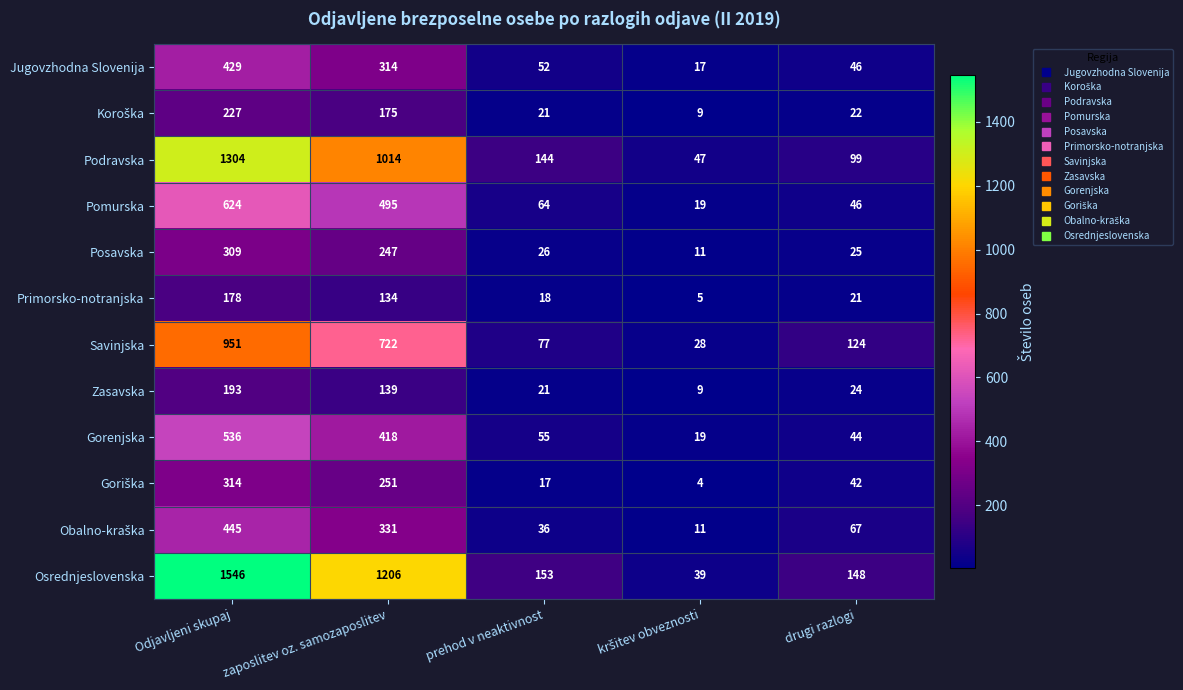

Where does the Gorenjska series first go above 55?

Odjavljeni skupaj